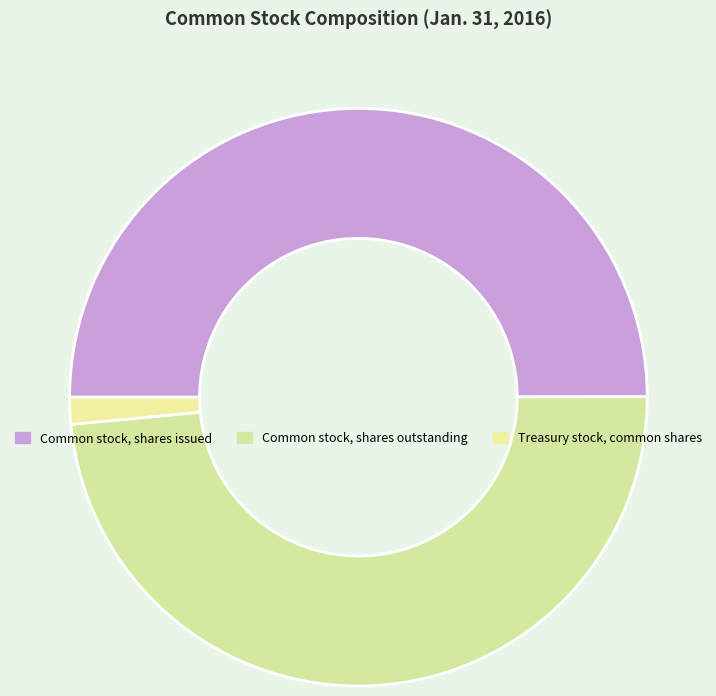

Count the number of slices in the pie.

3